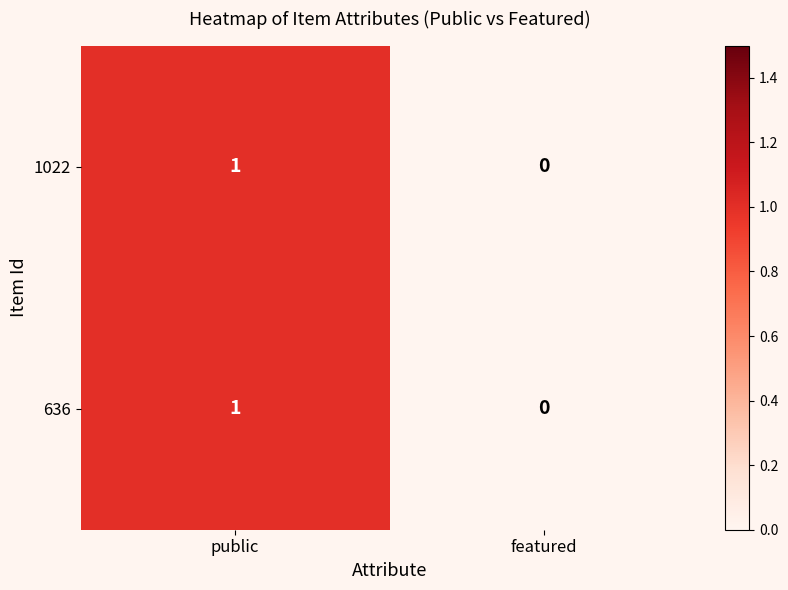

Which category has the highest value in the 636 series?

public